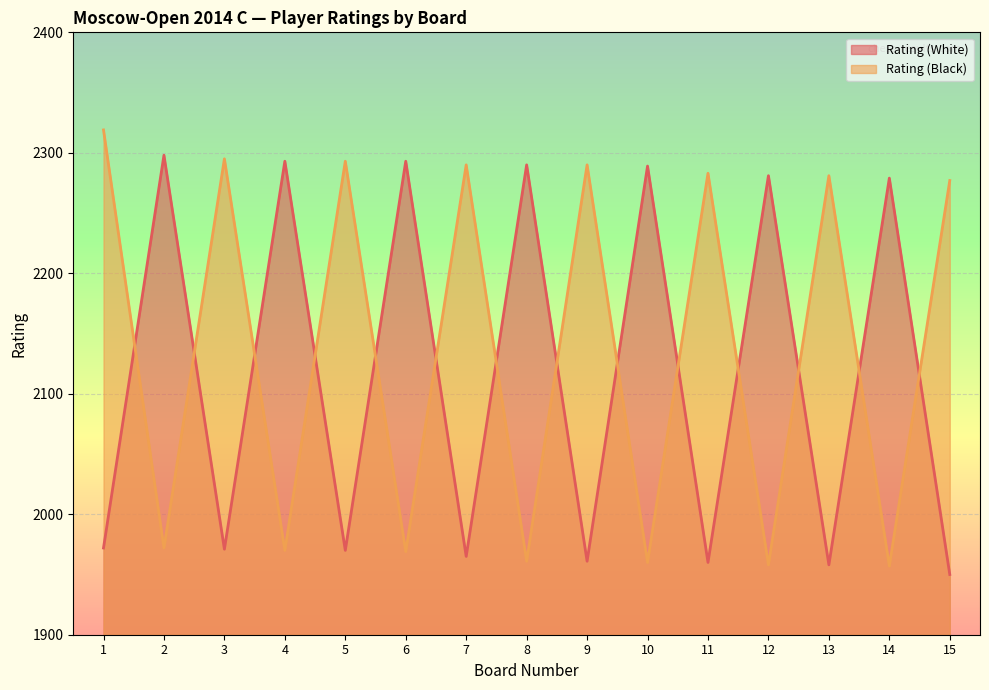

At which label does Rating (White) first exceed 1972?

2